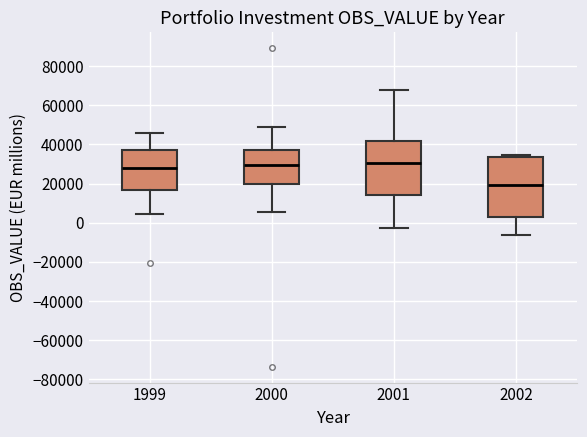

Comparing the boxes themselves (not the whiskers), which one is the tallest?

2002